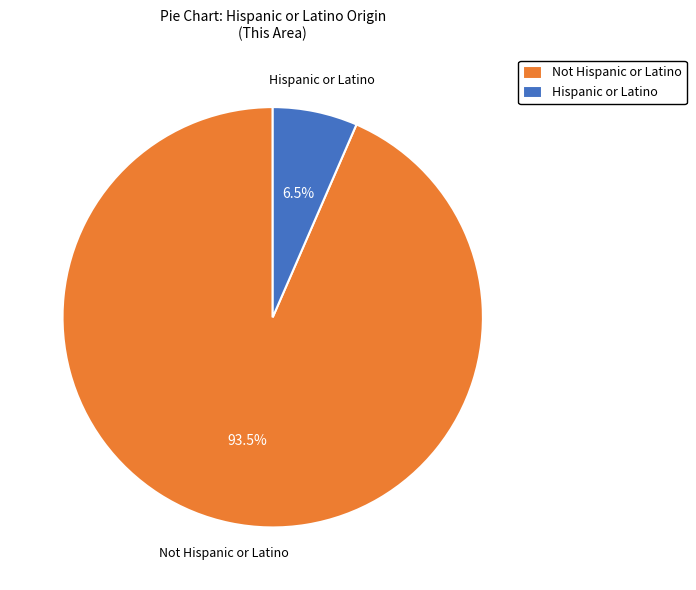

What is the smallest slice in the pie chart?

Hispanic or Latino